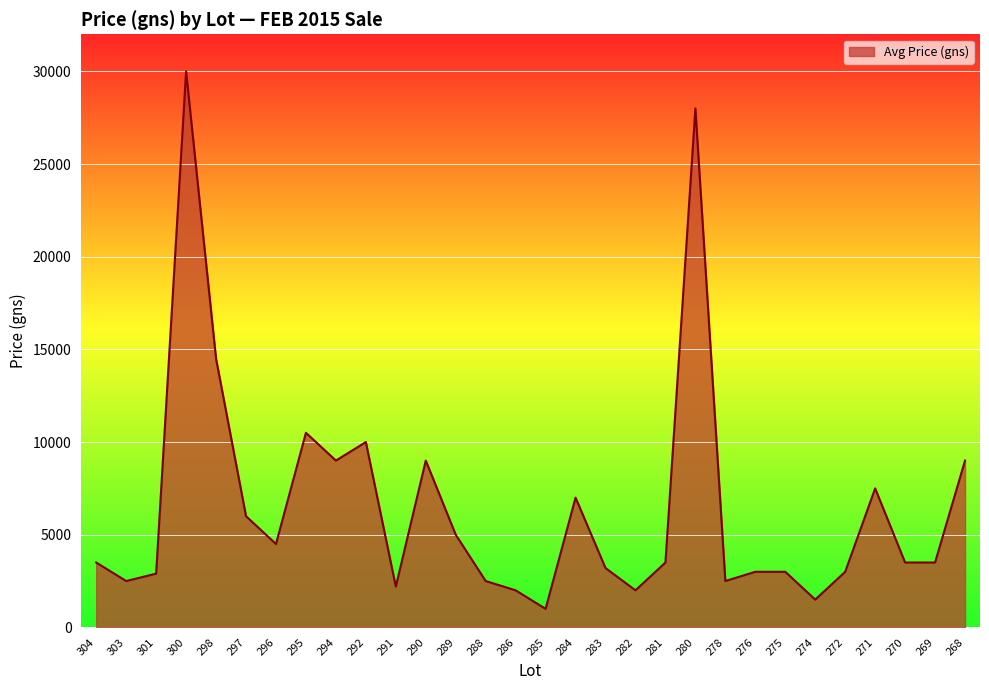

Which has a higher value, 280 or 268?

280